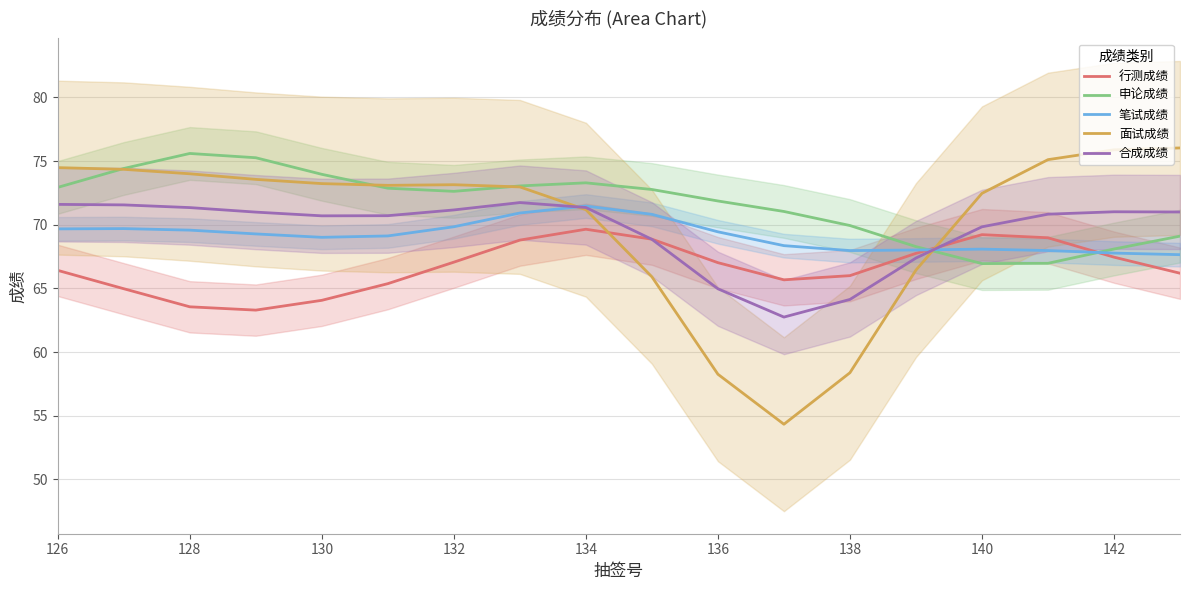

The value of 笔试成绩 at 130 is 69.0. True or false?

True